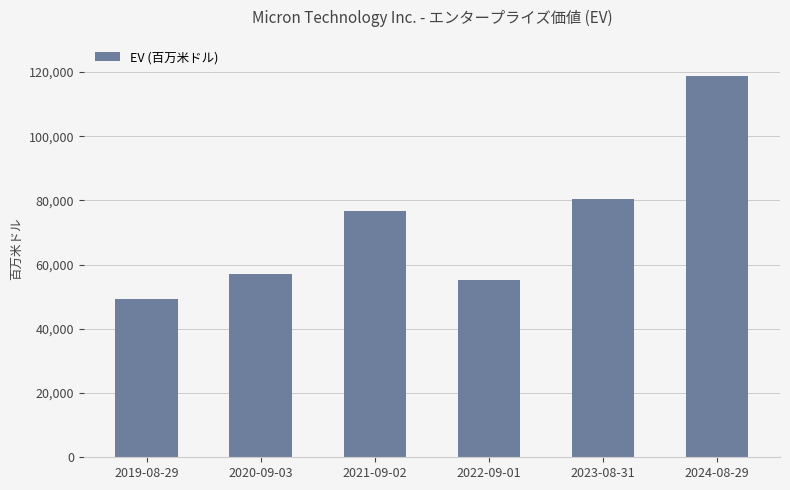

Does the chart contain stacked bars?

No